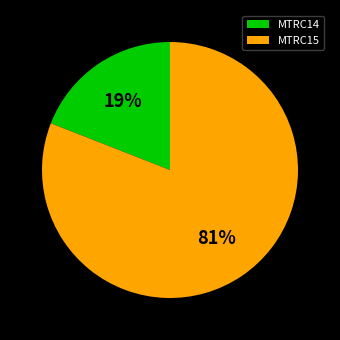

Is it true that MTRC14 is 26% of the pie?

False